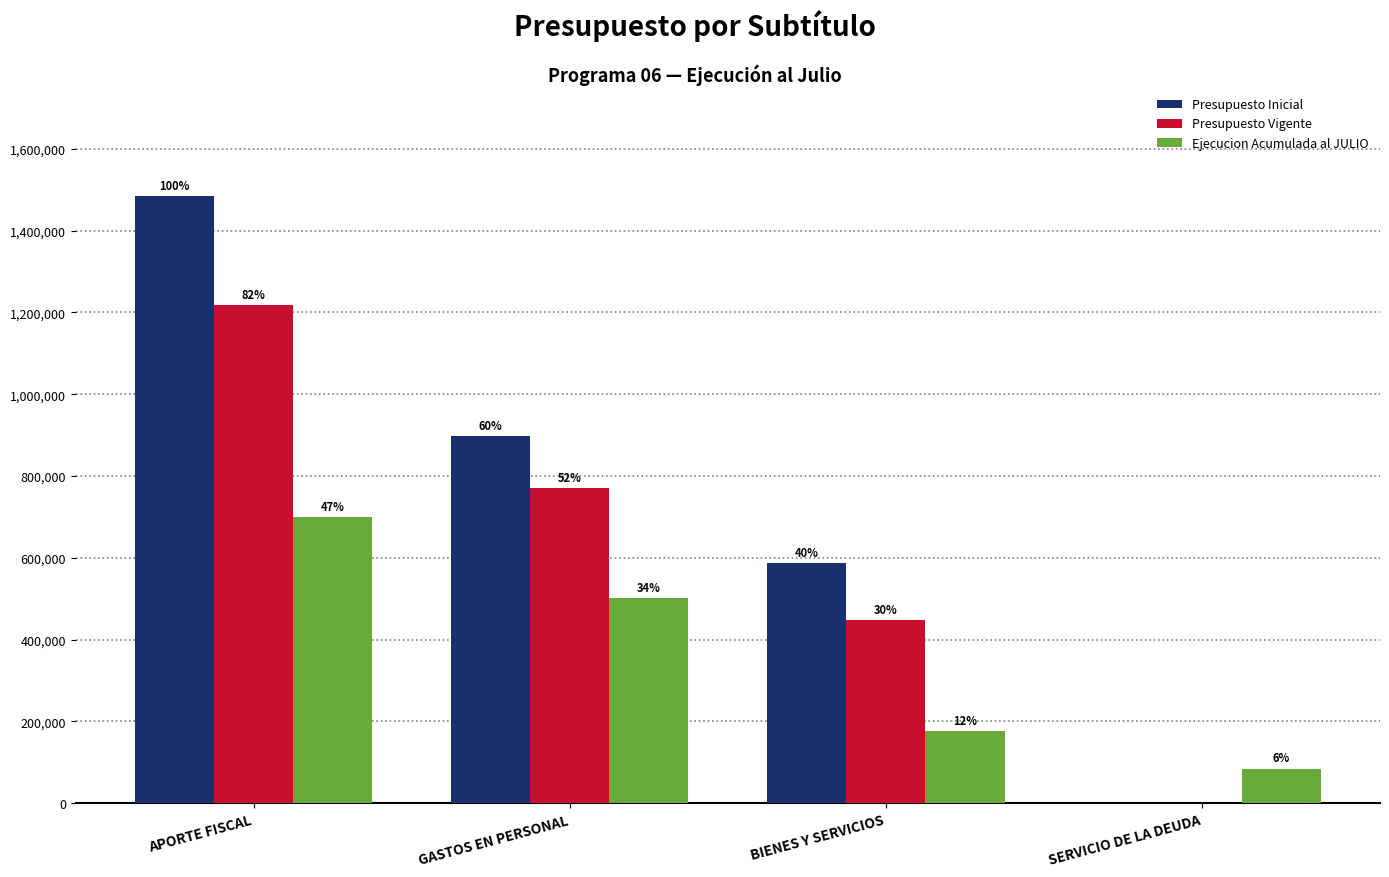

Are the bars grouped side by side (vs. stacked)?

Yes